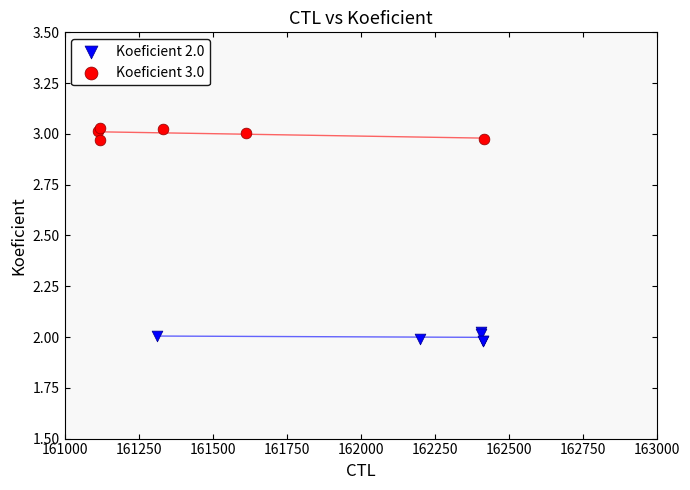

Which series contains the lowest Y value?

Koeficient 2.0